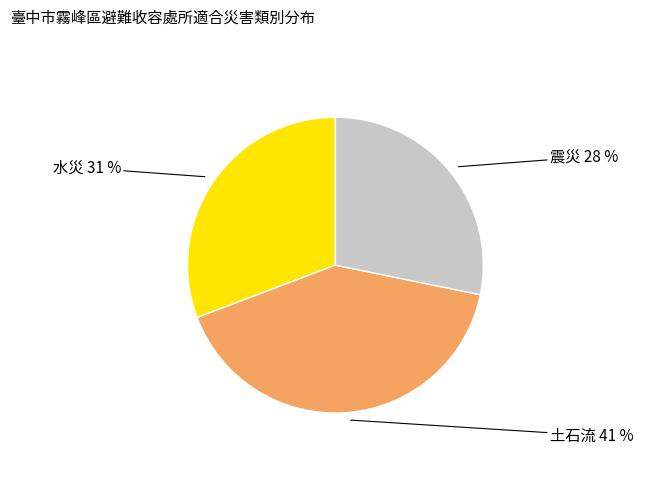

Count the number of slices in the pie.

3